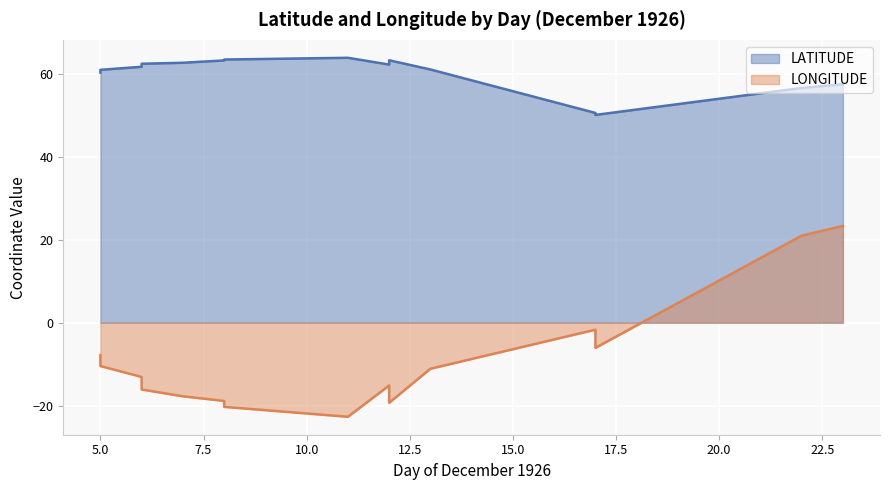

Where does the LONGITUDE series first go above -10?

5